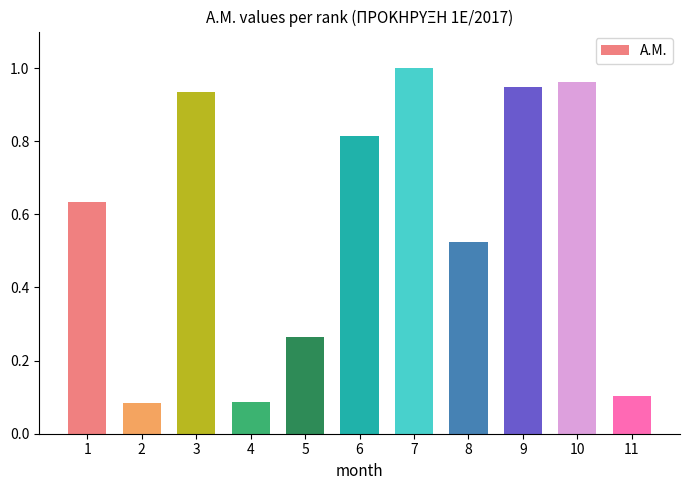

The value at 2 is 0.1. True or false?

True